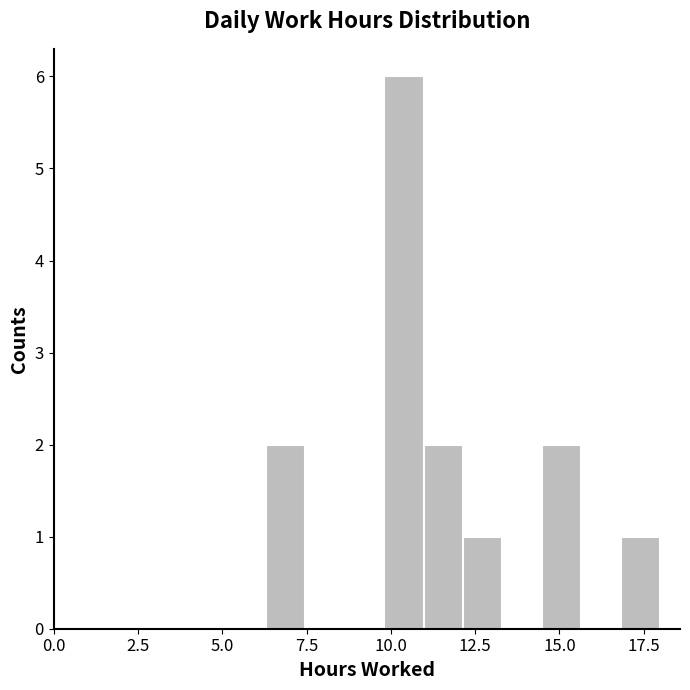

Read against the x-axis, roughly where is the centre of the tallest bar?

10.5